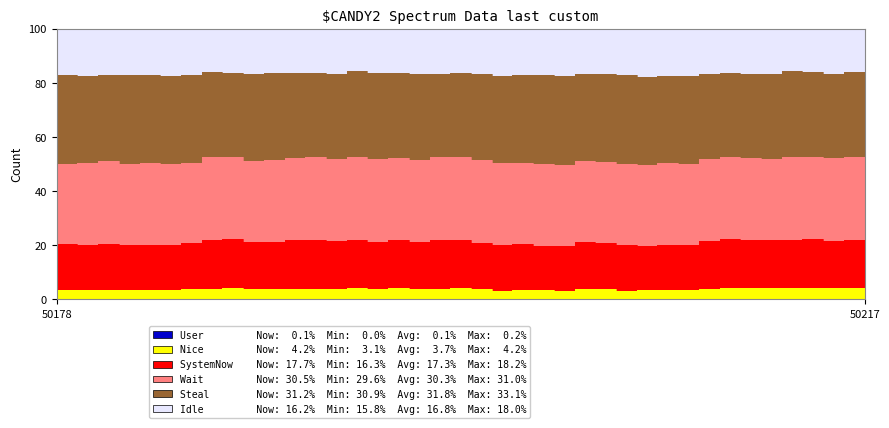

Is it true that Nice equals 3.7 at 50188?

True